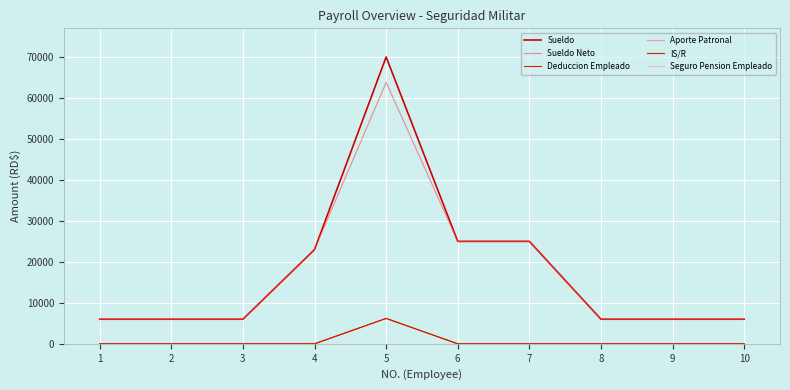

Which series changed the most between 6 and 7?

Sueldo